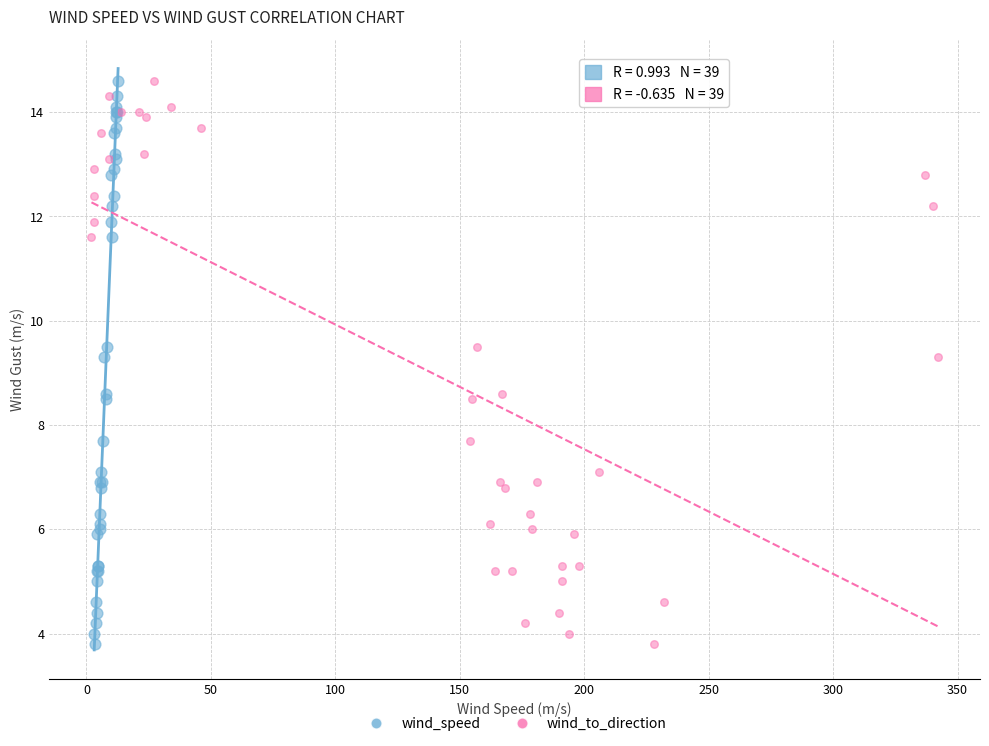

What are all the series names shown in the legend?

wind_speed, wind_to_direction